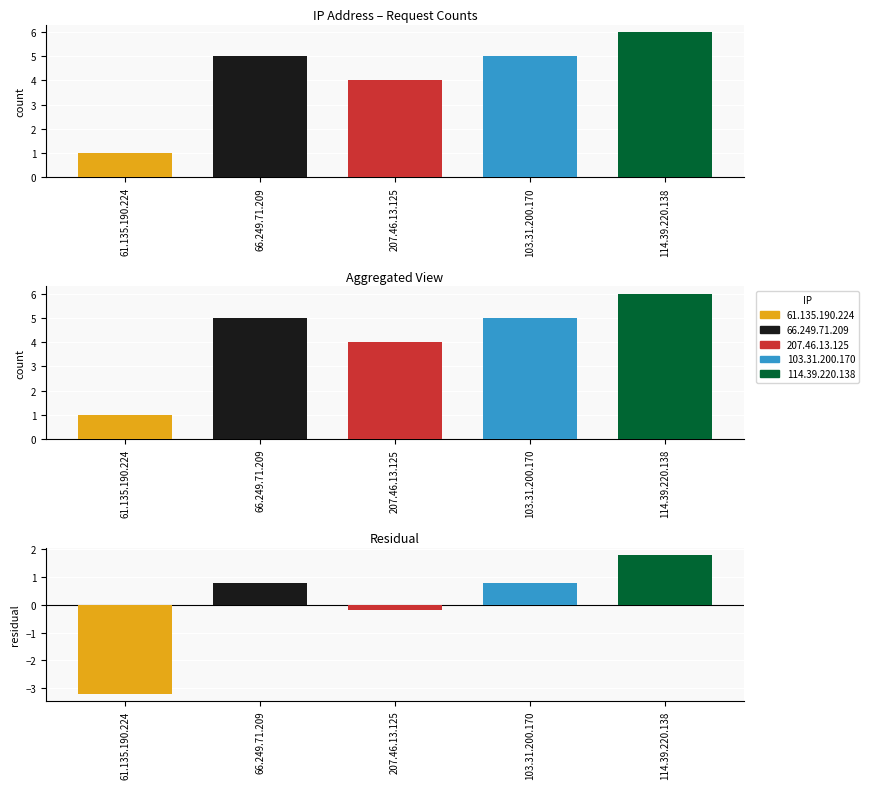

Count the number of data series in this chart.

1